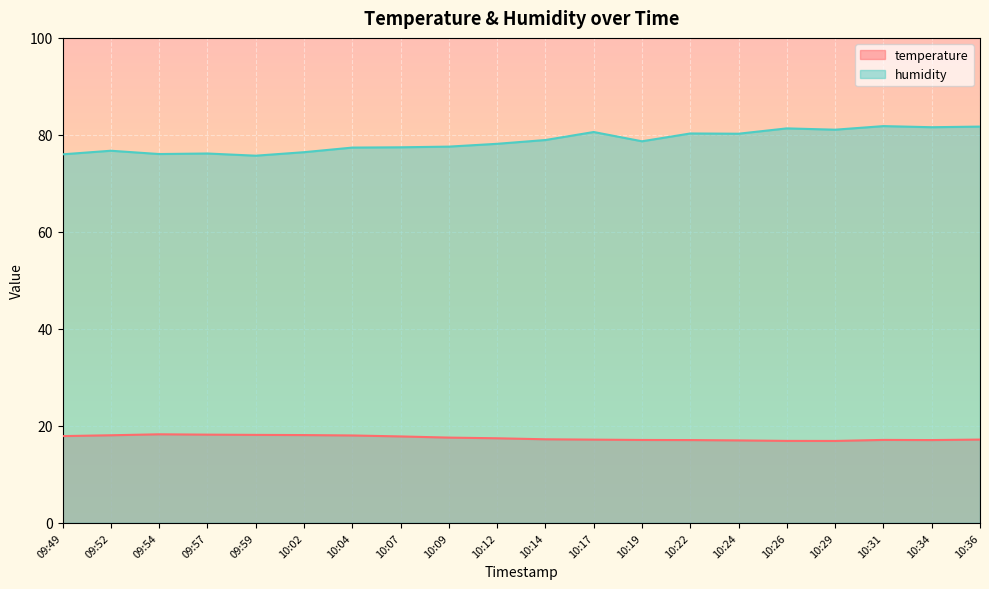

What is the value of the humidity point at the 7th from the left?

77.4